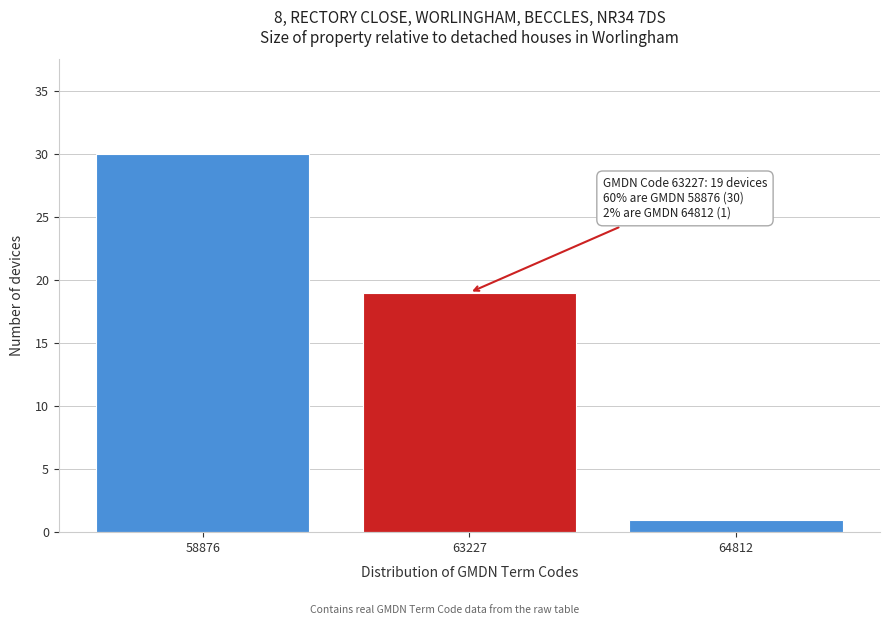

Reading left to right, list all the values displayed in this chart.

30	19	1